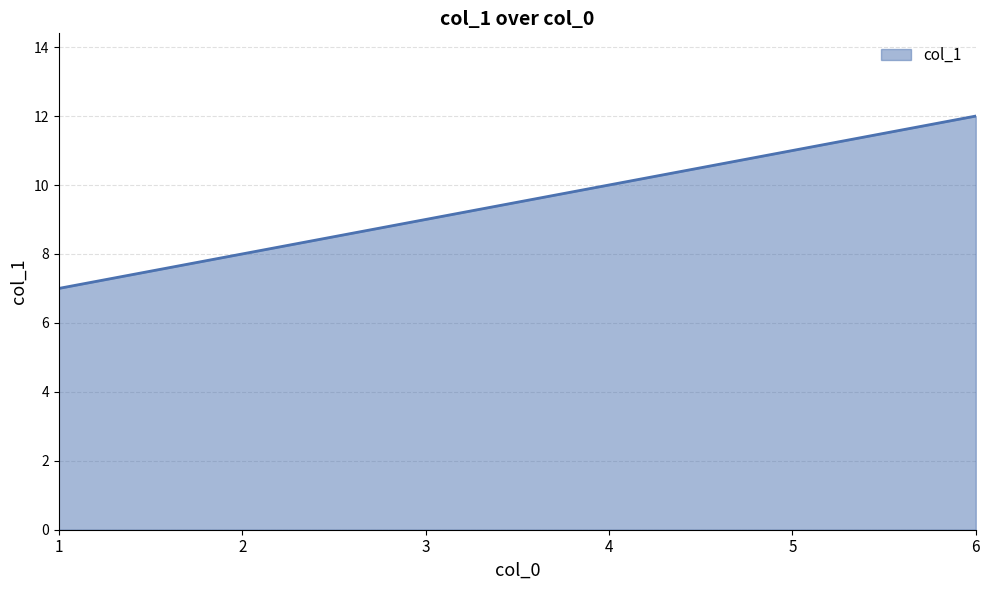

True or false: there are more than 1 points higher than both neighbors.

False